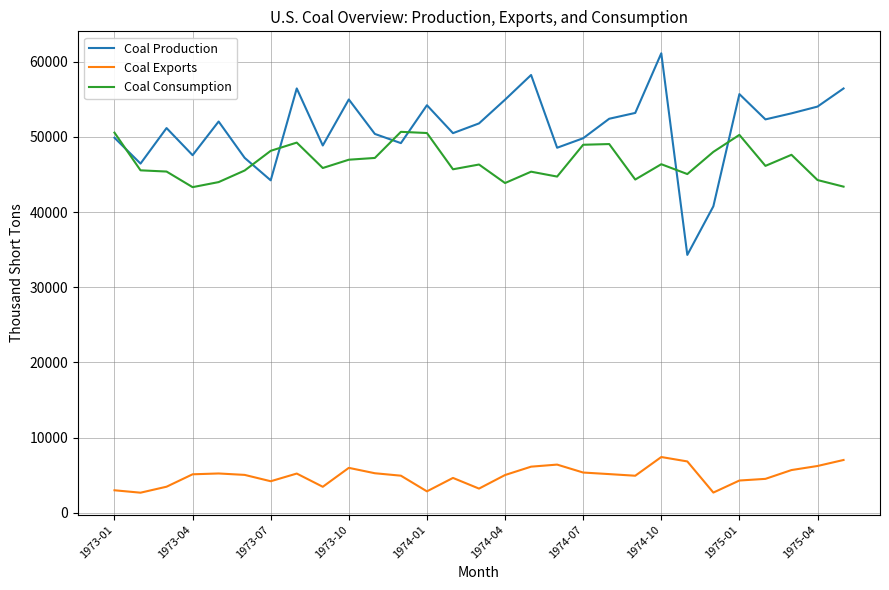

Which series has the largest range (max minus min)?

Coal Production